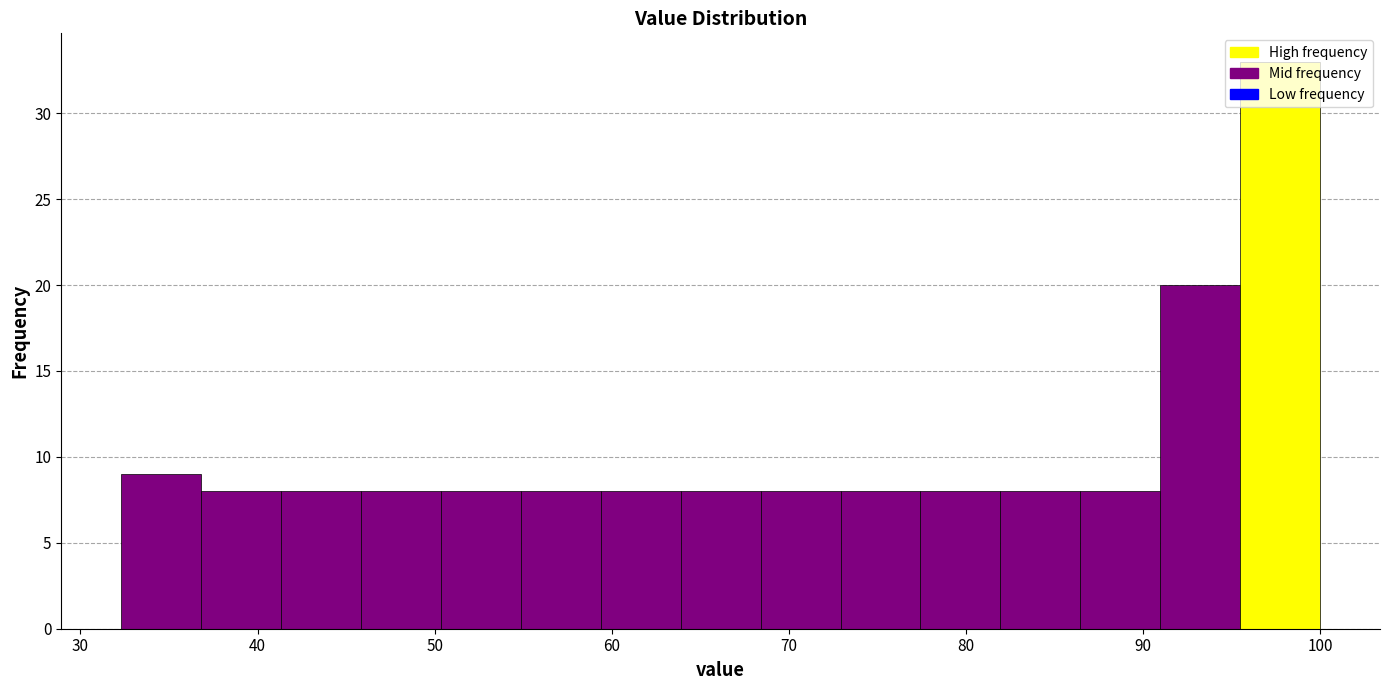

Reading left to right, transcribe this chart: for each bar, give the range it covers on the x-axis and its height. Neither the bar edges nor the heights are printed on the chart, so give them approximately, as read against the axes.

32 to 37: 9
37 to 41: 8
41 to 46: 8
46 to 50: 8
50 to 55: 8
55 to 59: 8
59 to 64: 8
64 to 68: 8
68 to 73: 8
73 to 77: 8
77 to 82: 8
82 to 86: 8
86 to 91: 8
91 to 95: 20
95 to 100: 33